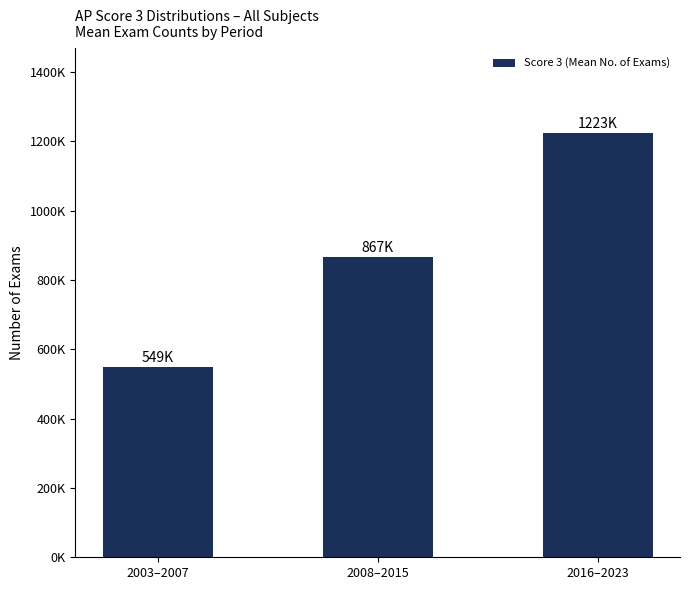

What is the label of the 2nd bar from the right?

2008–2015